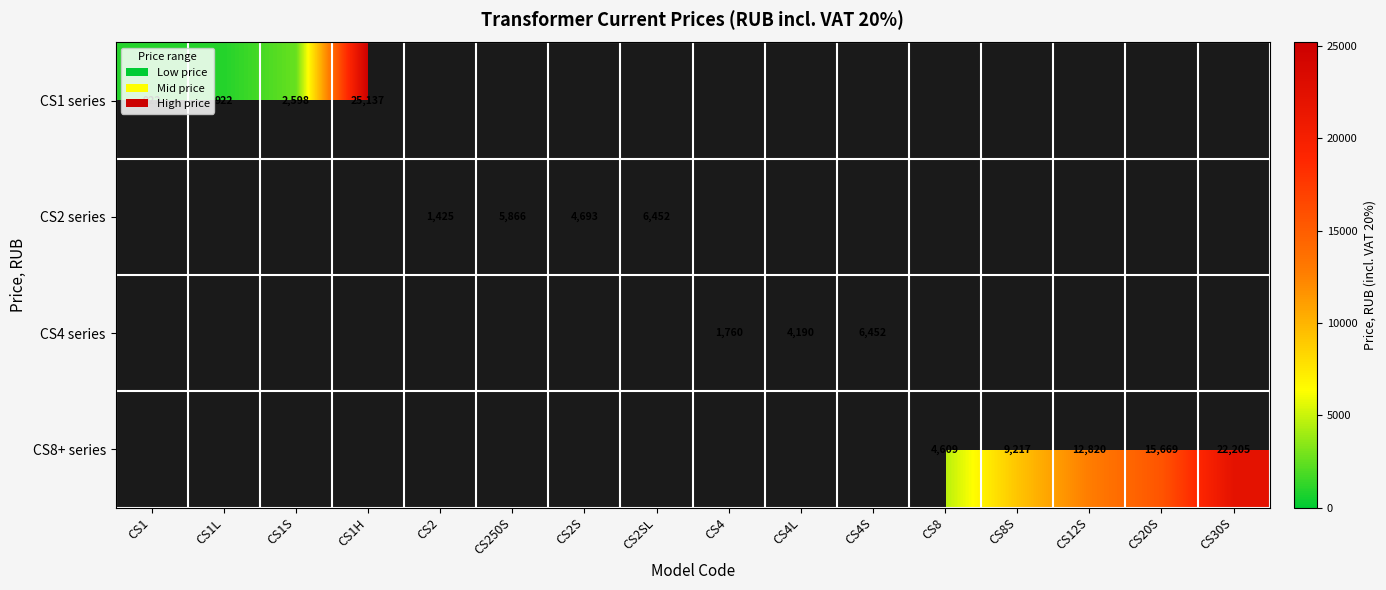

At how many categories does at least one series exceed 23225?

1